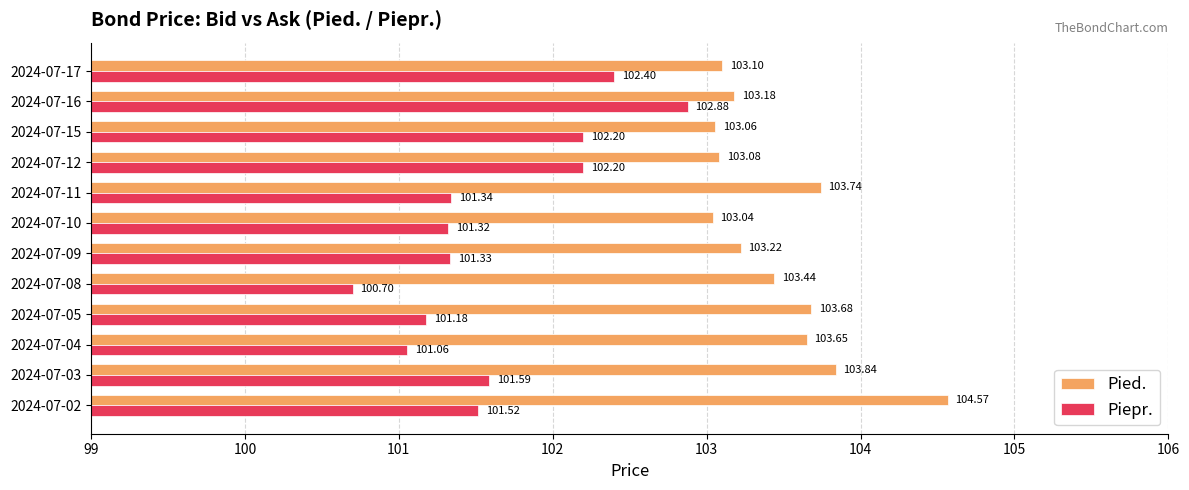

What is the total value across all series at 2024-07-04?

204.7